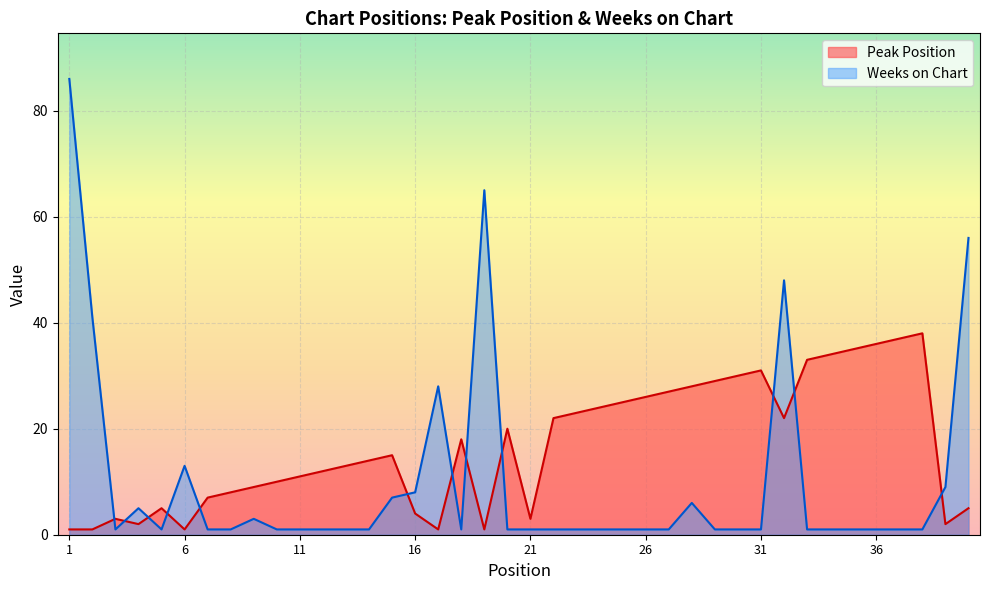

Does the chart display data point markers on the line(s)?

No